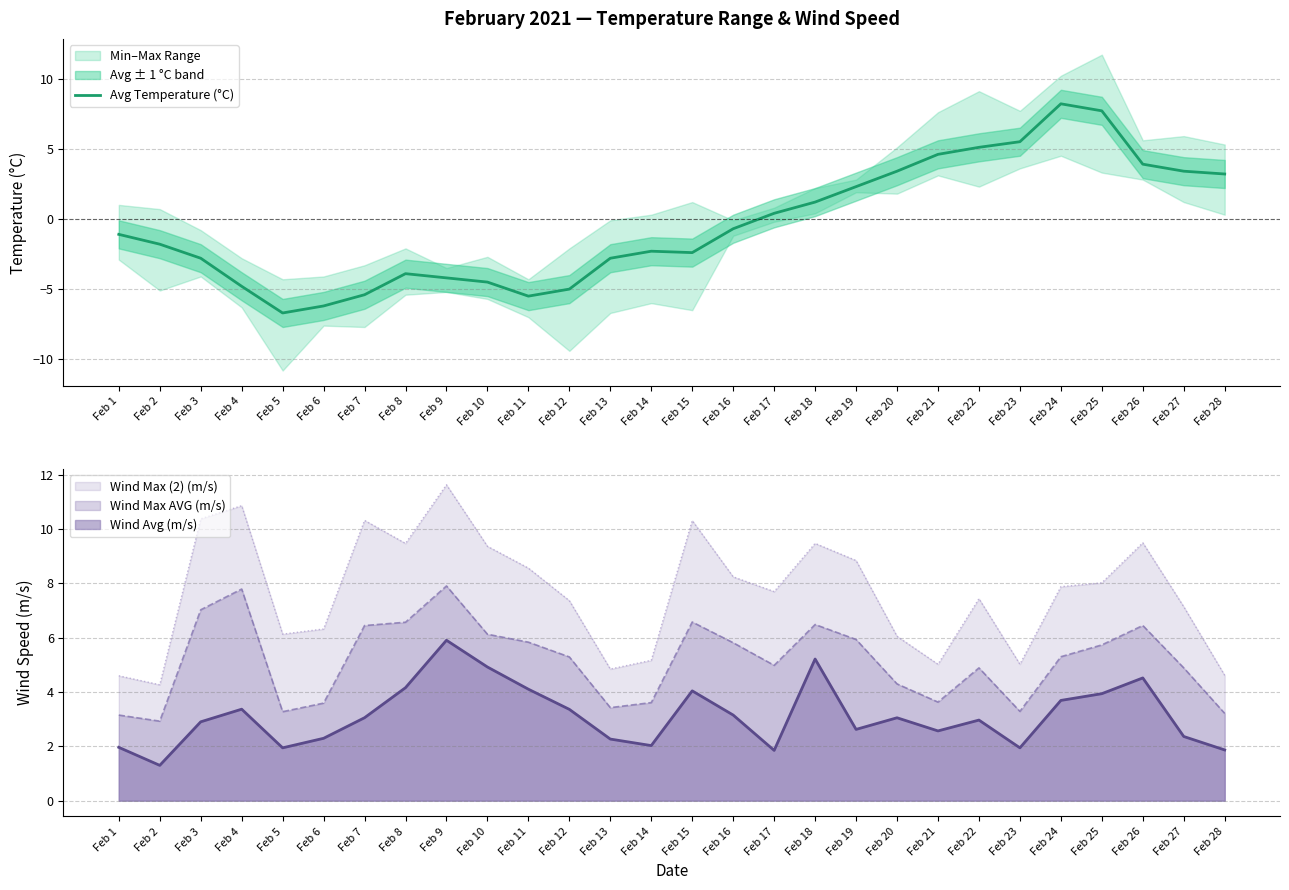

How many points are higher than both their immediate neighbors (excluding endpoints)?

3